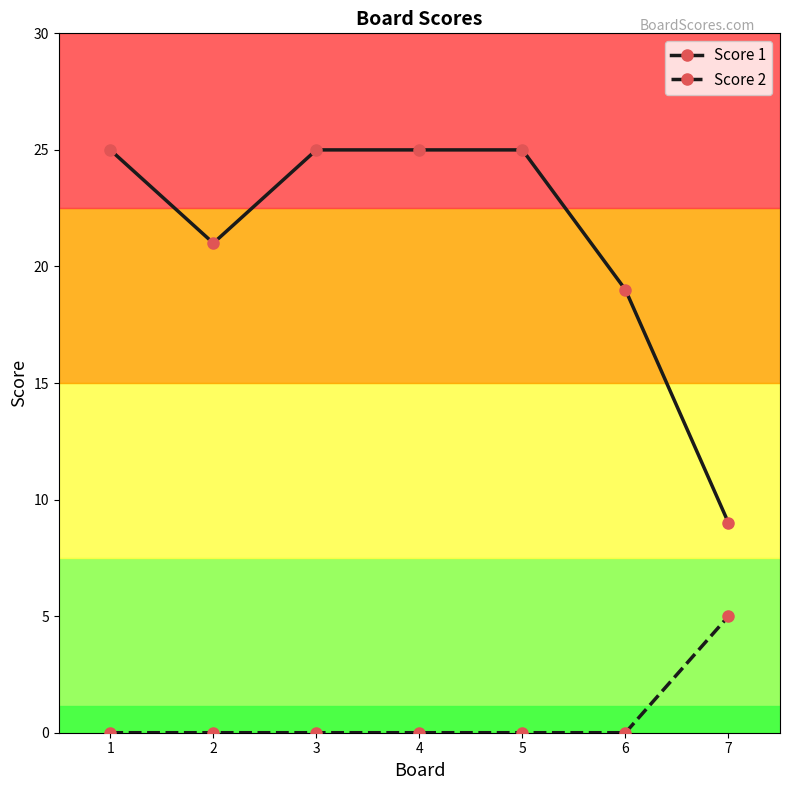

What is the total value across all series at 7?

14